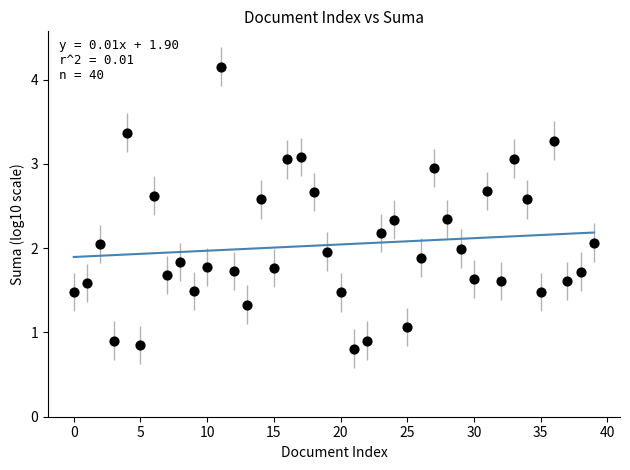

What is the range of Y values (max minus min)?

3.3